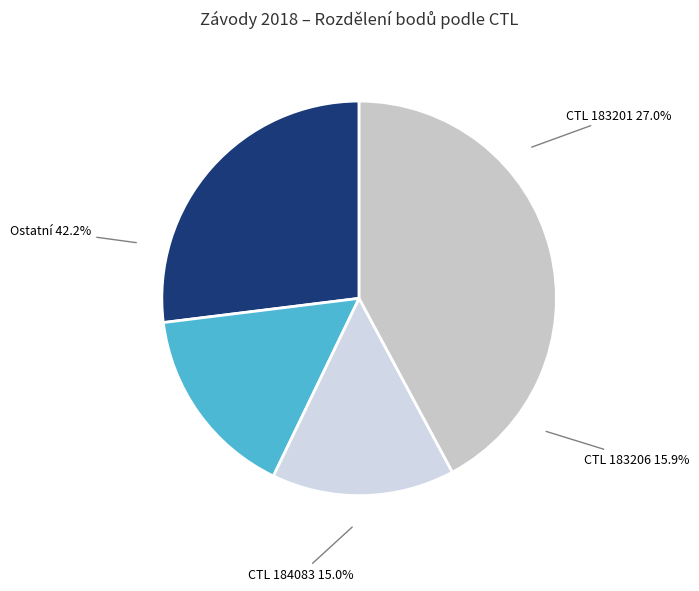

Is it true that 181315 is 1% of the pie?

False